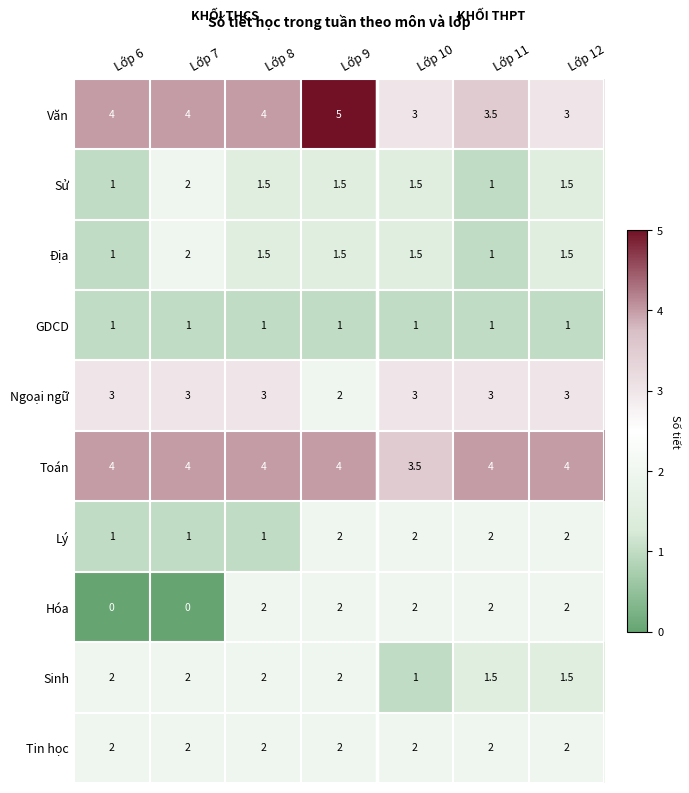

Which series has the largest total across all categories?

Toán